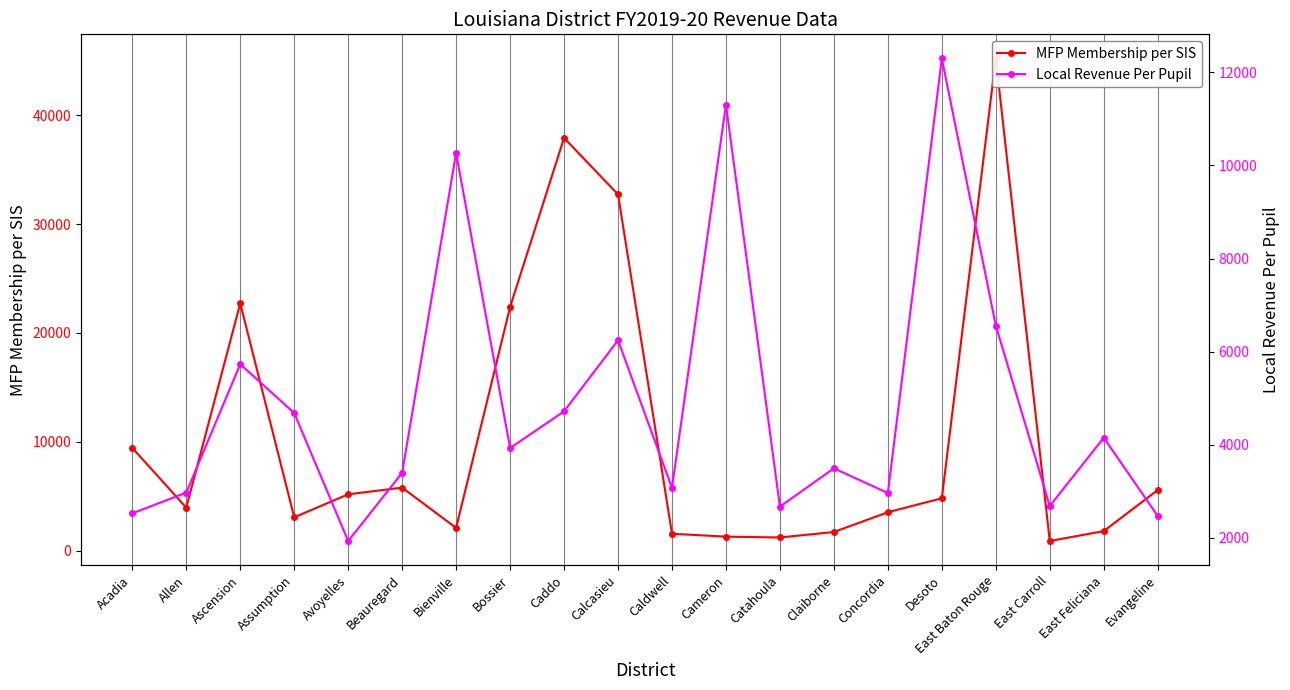

Which has a higher value, Concordia or Cameron?

Concordia